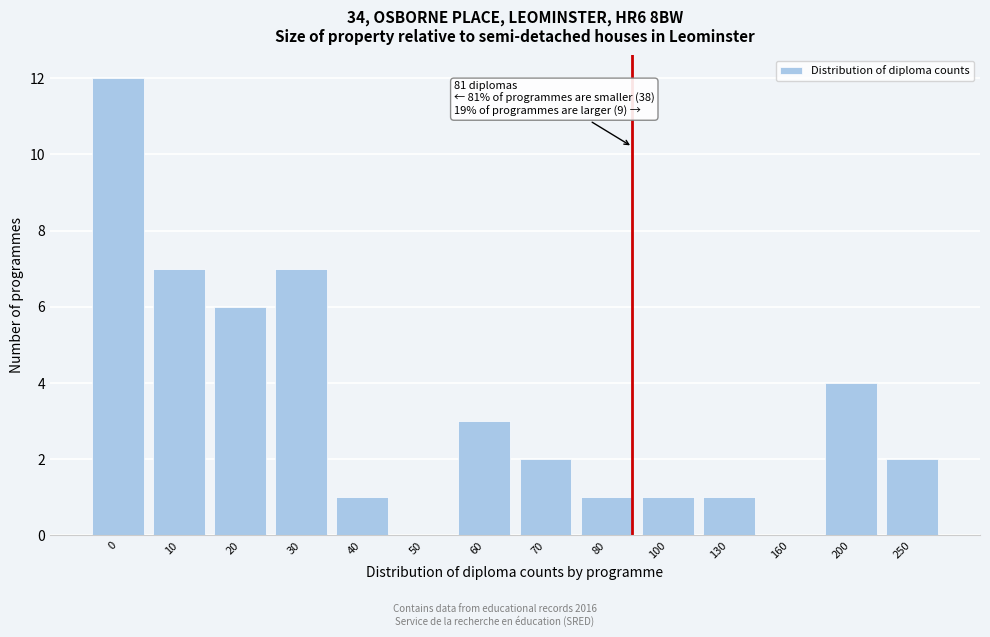

Reading right to left, list all the values displayed in this chart.

250=2	200=4	160=0	130=1	100=1	80=1	70=2	60=3	50=0	40=1	30=7	20=6	10=7	0=12